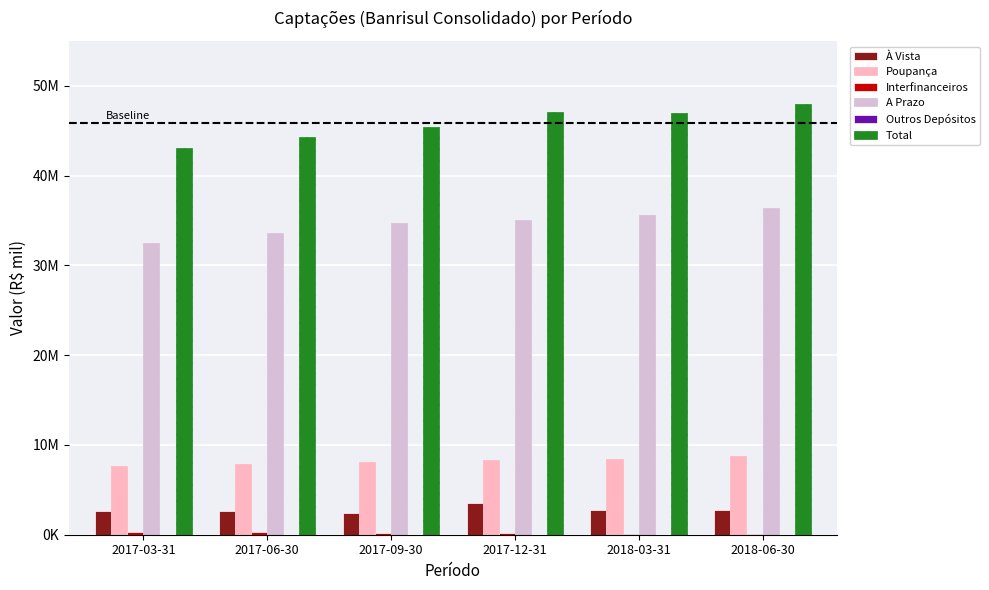

Rank the series by their maximum value, from highest to lowest.

Total, A Prazo, Poupança, À Vista, Interfinanceiros, Outros Depósitos